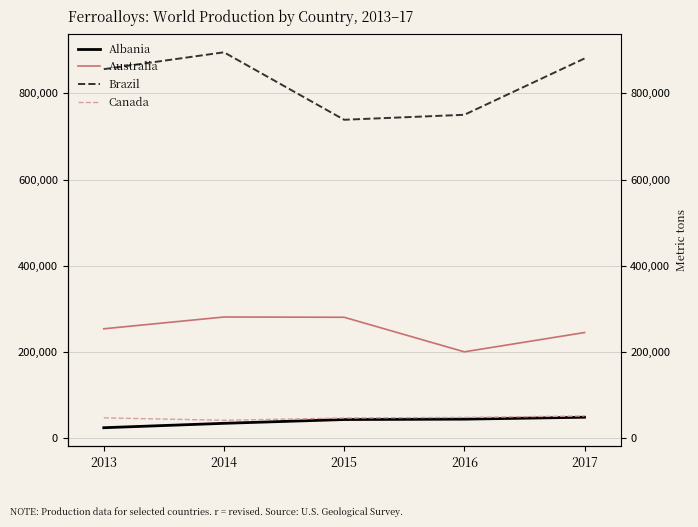

At 2013, list the series in order from largest to smallest.

Brazil, Australia, Canada, Albania